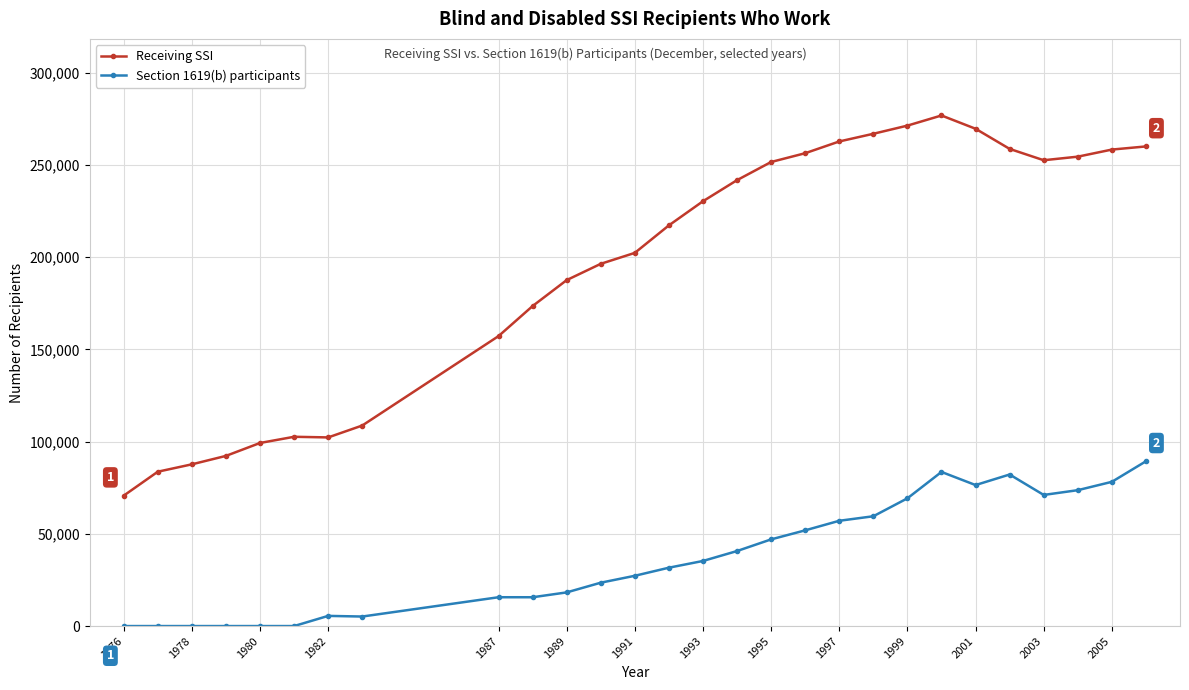

True or false: Section 1619(b) participants has more than 2 interior local peaks.

True